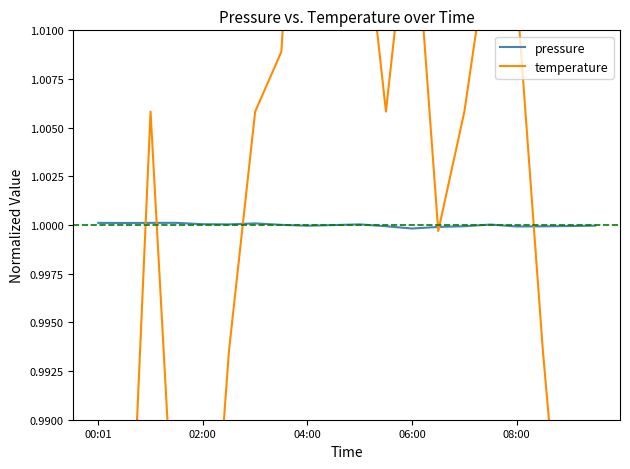

Which series has the largest total across all categories?

pressure